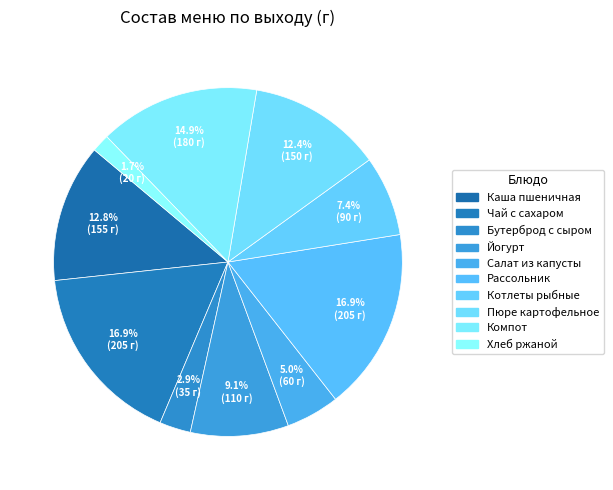

Which has a higher value, Каша пшеничная or Йогурт?

Каша пшеничная